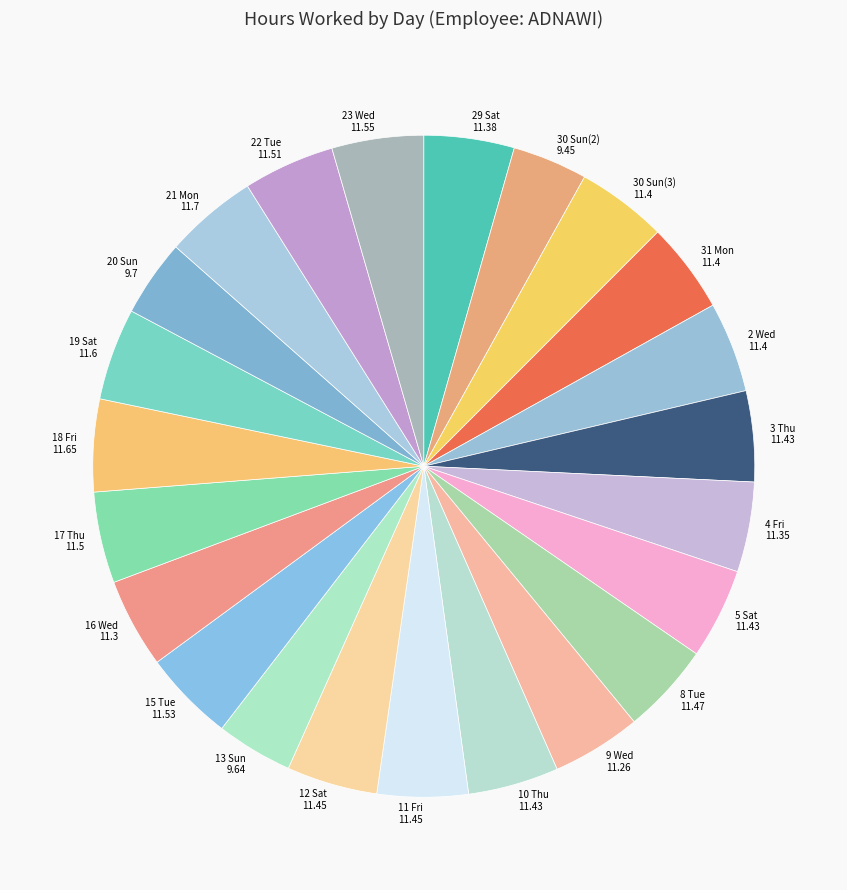

Does 17 Thu represent more than half of the total?

No